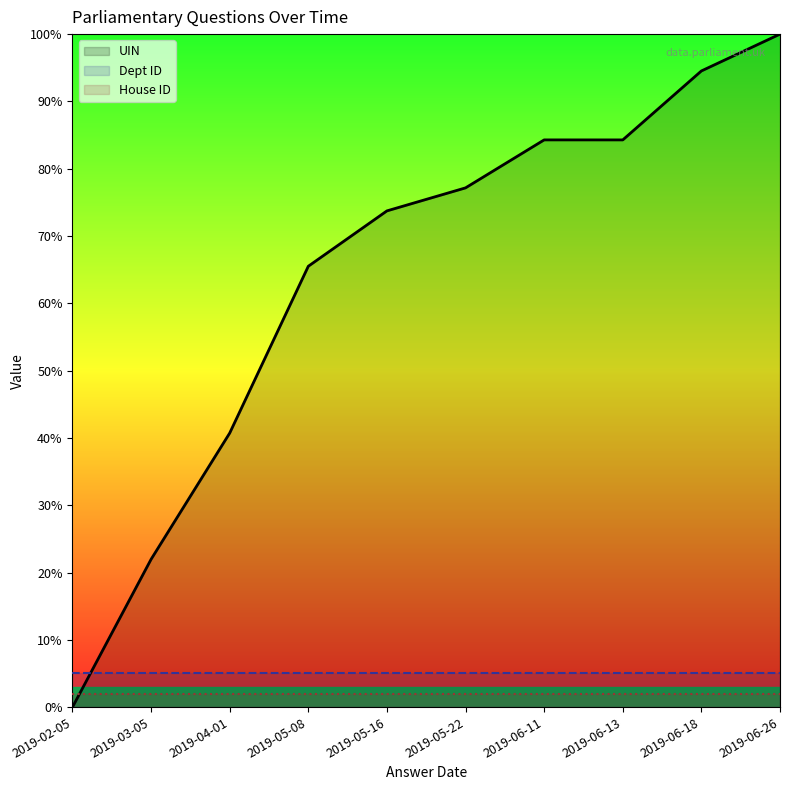

Reading left to right, list all the values displayed in this chart.

UIN: 2019-02-05=0.0	2019-03-05=22.0	2019-04-01=40.7	2019-05-08=65.5	2019-05-16=73.7	2019-05-22=77.2	2019-06-11=84.3	2019-06-13=84.3	2019-06-18=94.5	2019-06-26=100.0
Dept ID: 2019-02-05=5.0	2019-03-05=5.0	2019-04-01=5.0	2019-05-08=5.0	2019-05-16=5.0	2019-05-22=5.0	2019-06-11=5.0	2019-06-13=5.0	2019-06-18=5.0	2019-06-26=5.0
House ID: 2019-02-05=2.0	2019-03-05=2.0	2019-04-01=2.0	2019-05-08=2.0	2019-05-16=2.0	2019-05-22=2.0	2019-06-11=2.0	2019-06-13=2.0	2019-06-18=2.0	2019-06-26=2.0